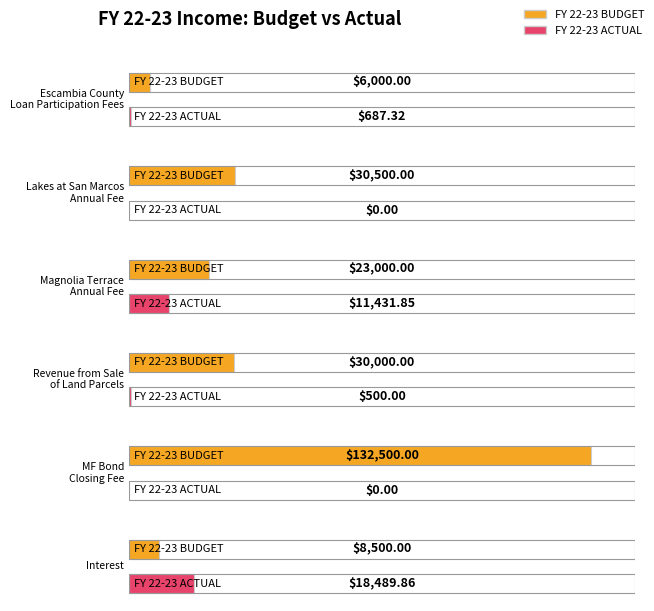

Are the bars grouped side by side (vs. stacked)?

Yes